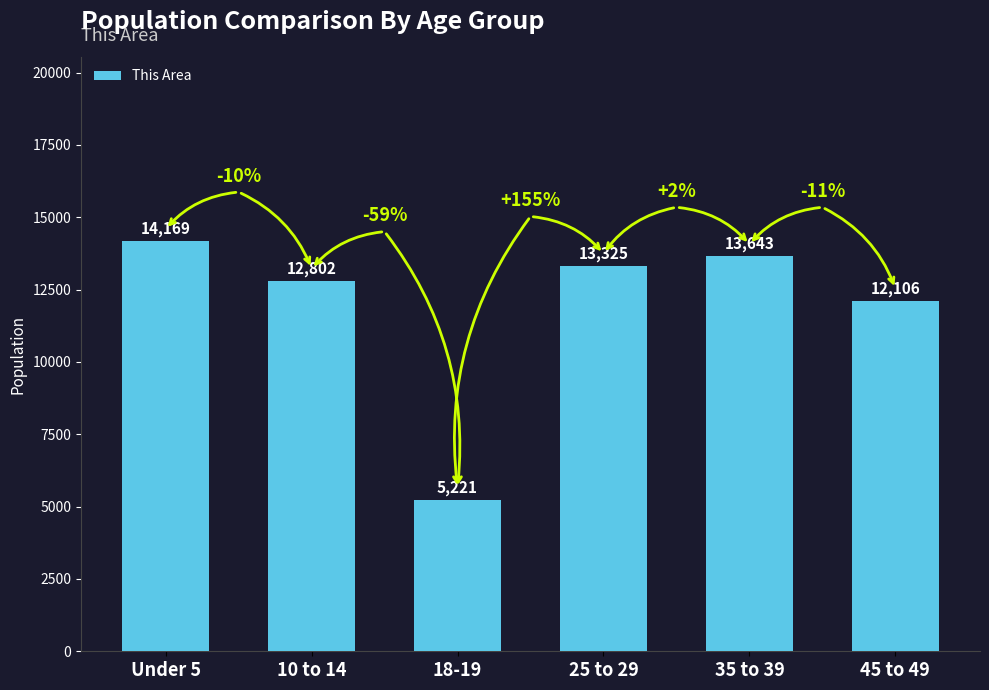

Are the bars horizontal?

No